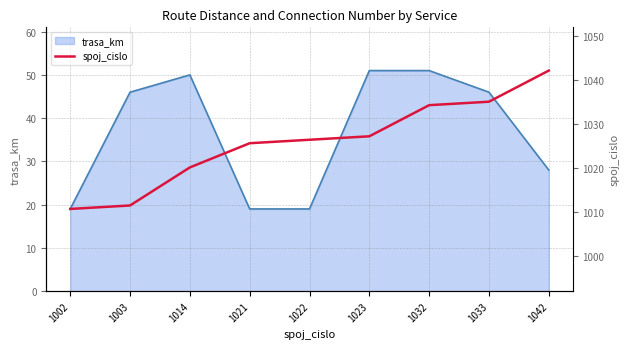

Is it true that the value at 1002 is 25.1?

False